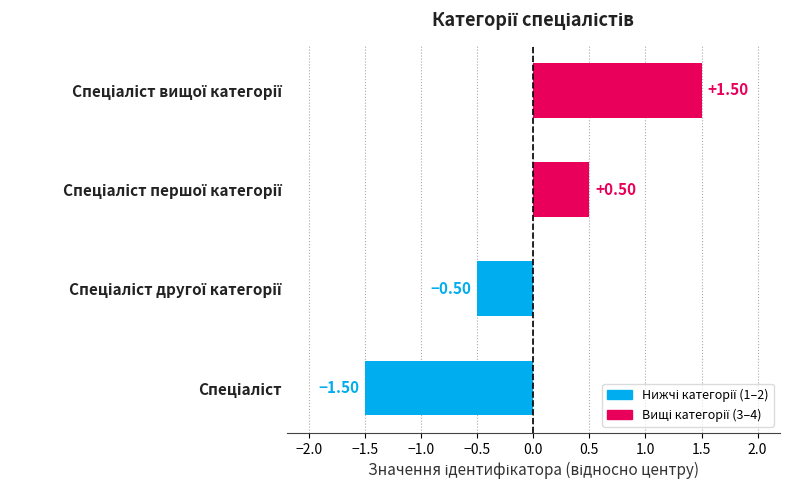

What is the difference between the maximum and minimum values?

3.0